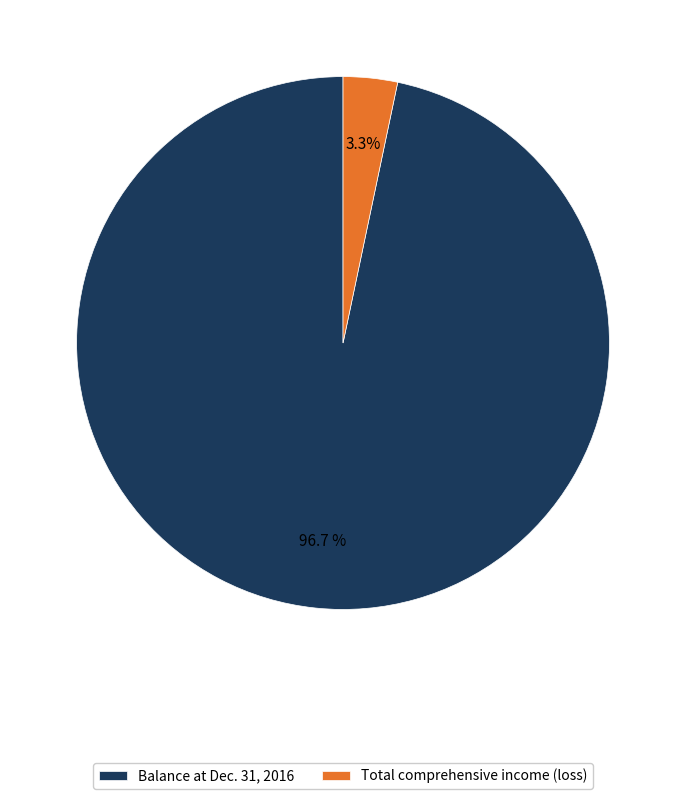

How many segments does this pie chart have?

2